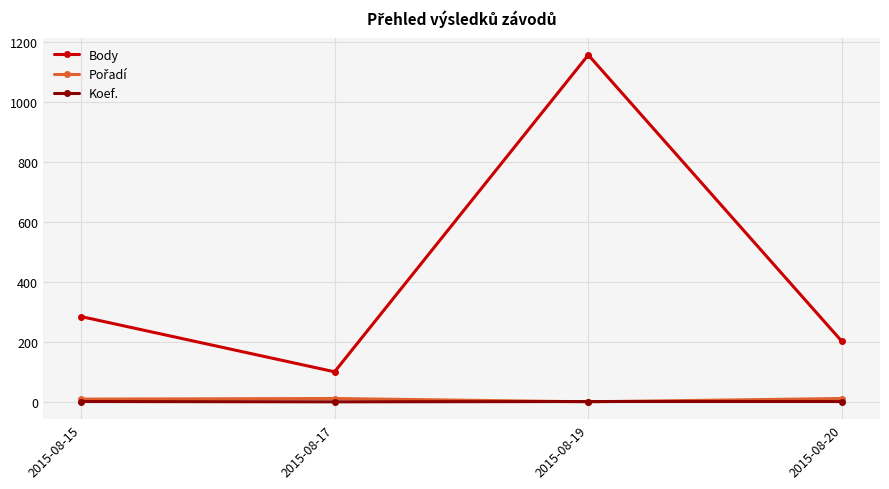

Count the number of categories in the chart.

4